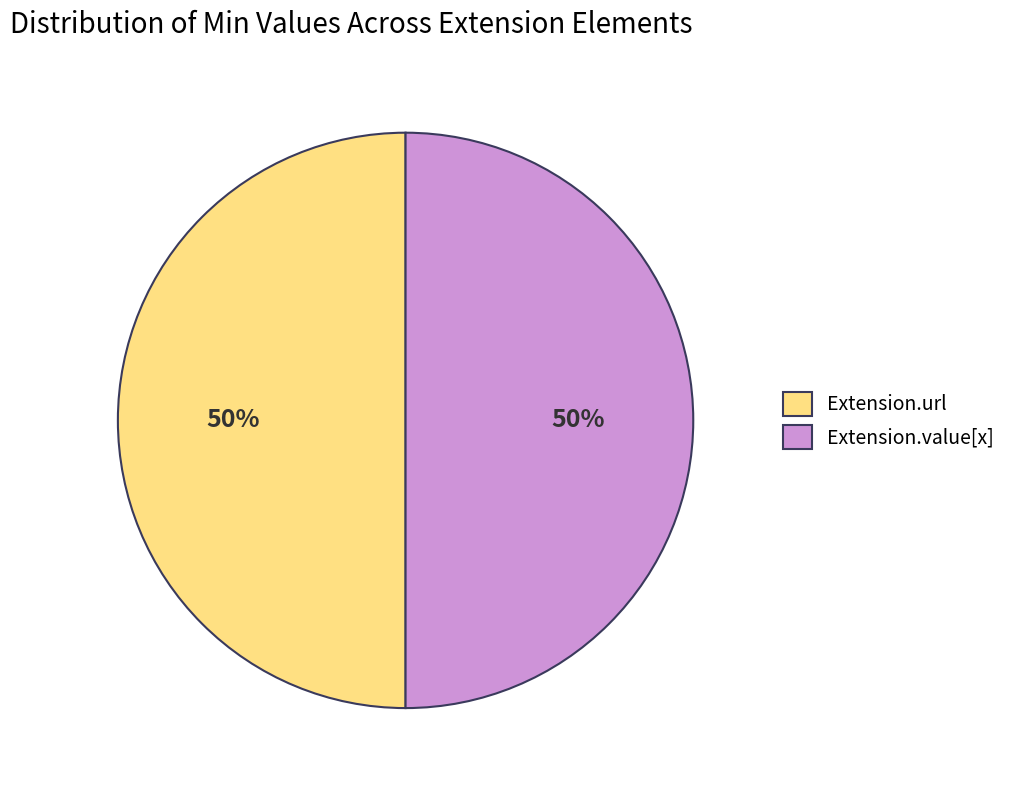

Is it true that Extension.url is 50% of the pie?

True